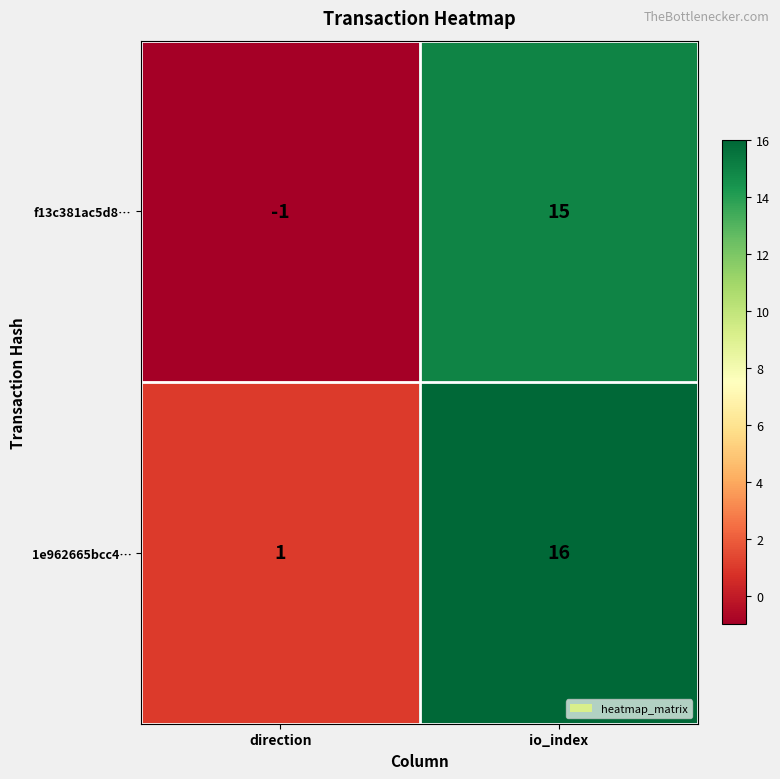

What is the sum of the f13c381ac5d8… values at direction and io_index?

14